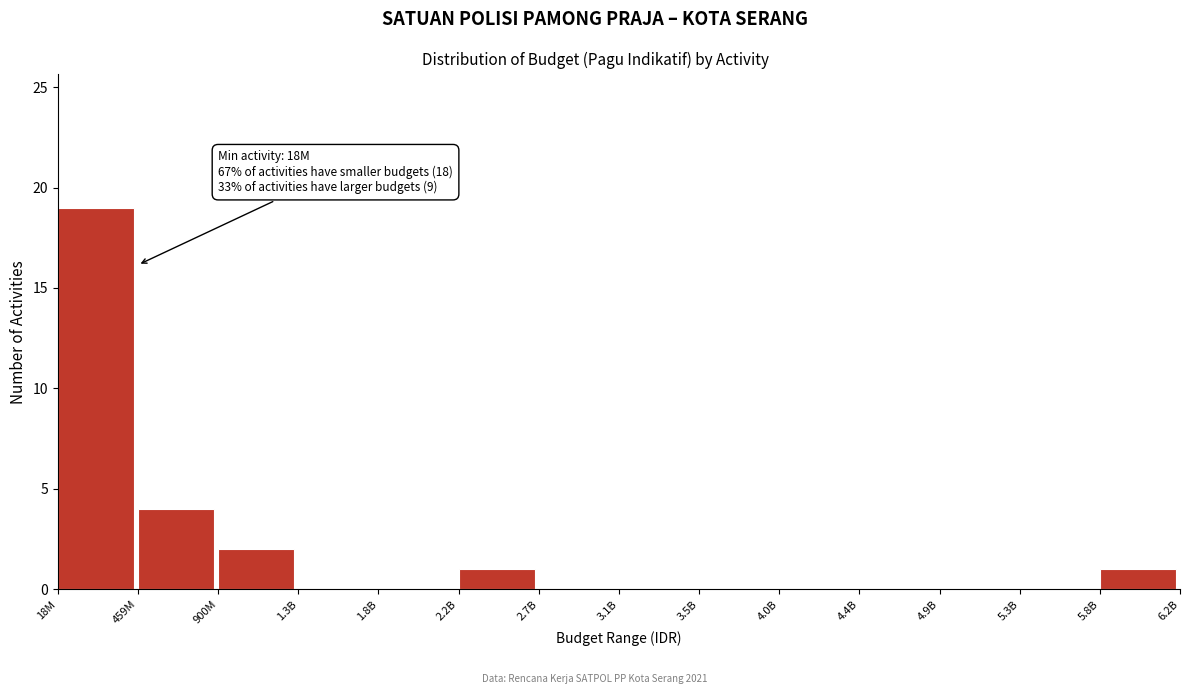

Reading left to right, list all the values displayed in this chart.

18M=19	459M=4	900M=2	1.3B=0	1.8B=0	2.2B=1	2.7B=0	3.1B=0	3.5B=0	4.0B=0	4.4B=0	4.9B=0	5.3B=0	5.8B=1